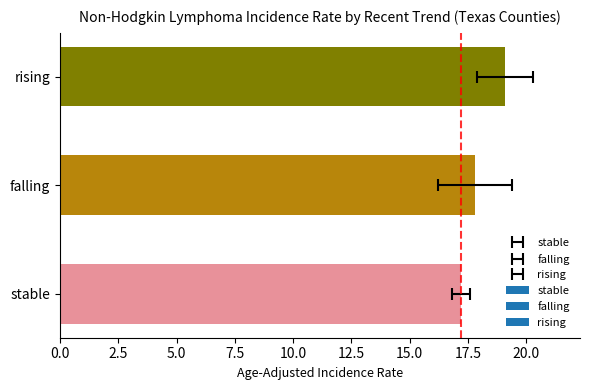

What is the average value?

17.9